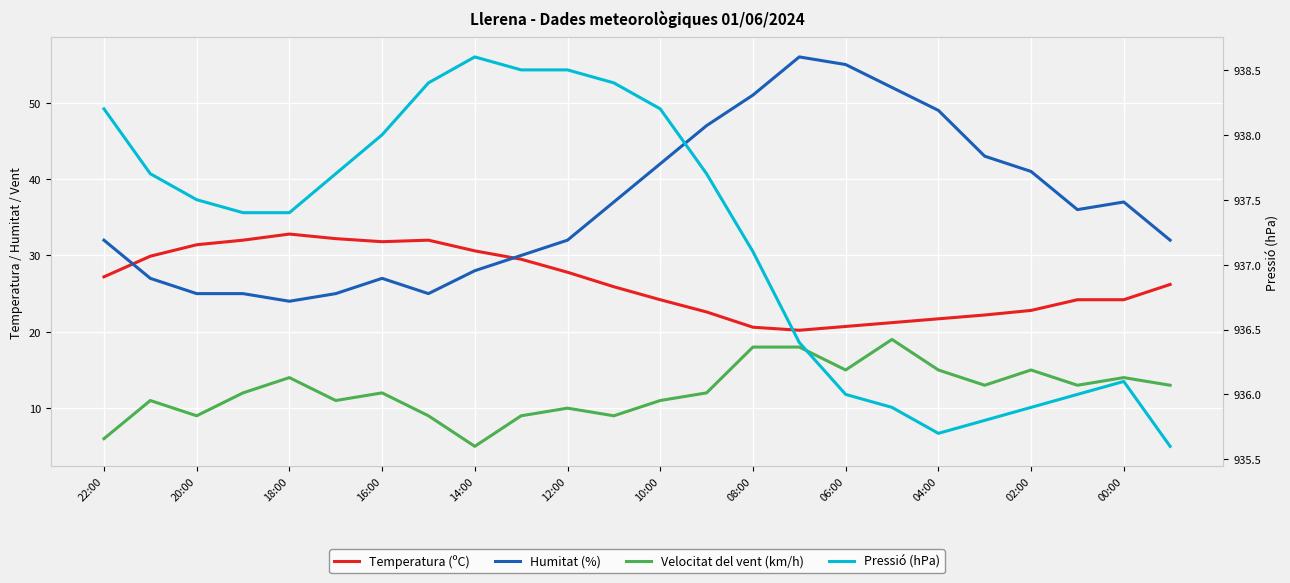

How many values in the Pressió (hPa) series are below 937?

9